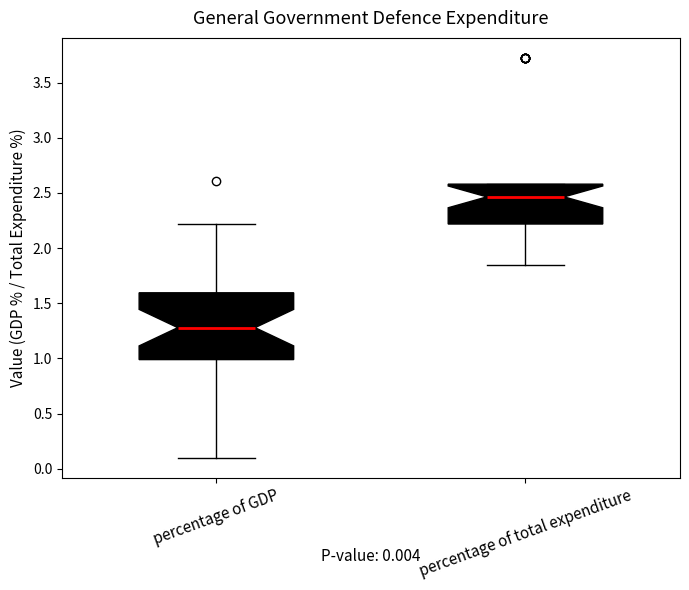

Which box's median line is the highest?

percentage of total expenditure